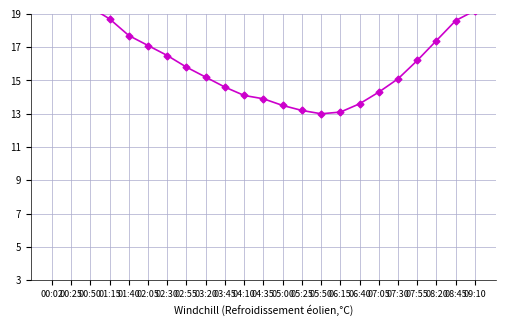

At which category does the data reach its first local valley?

05:50